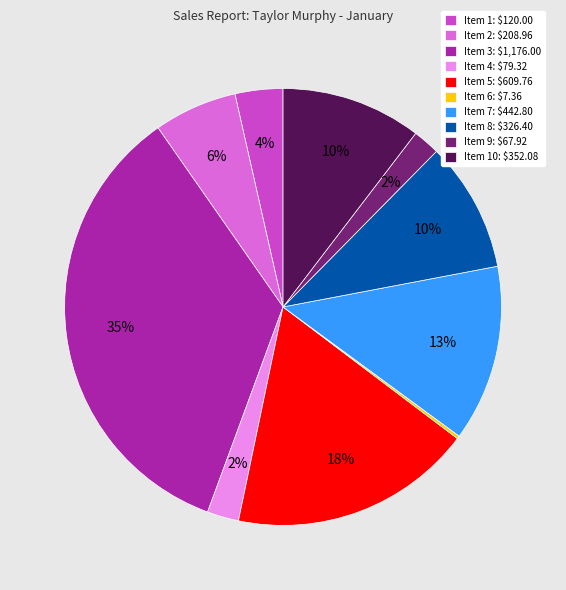

To the nearest percent, what is the average slice percentage?

10%